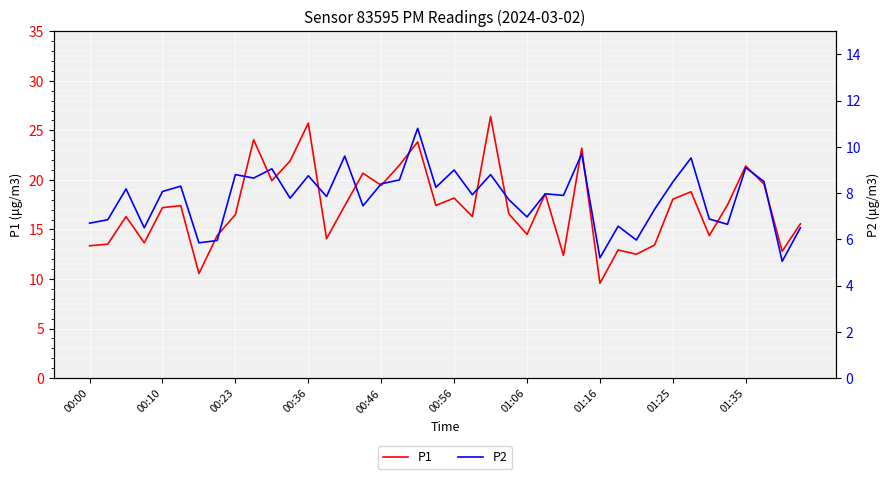

What is the average value of the P1 series?

17.3